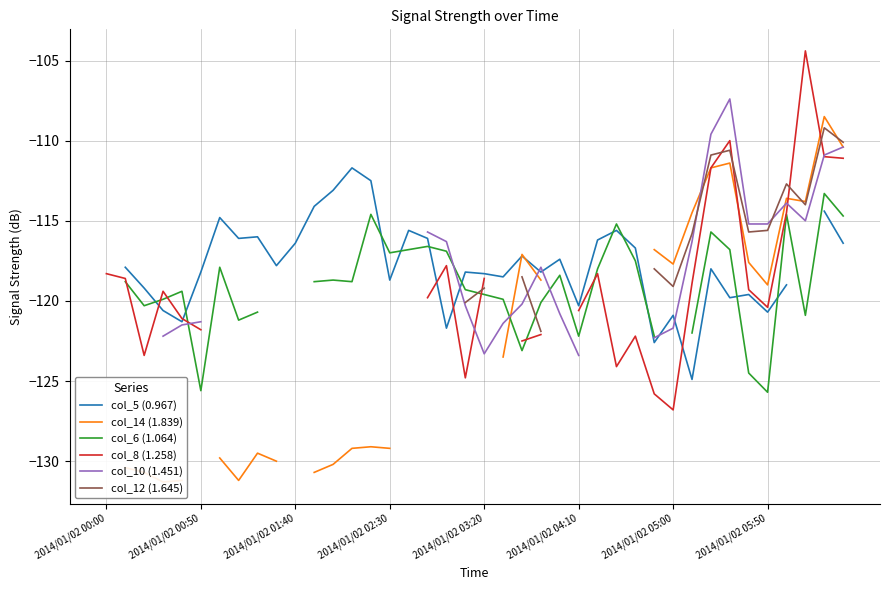

Is it true that col_6 (1.064) equals -118.0 at 26?

True